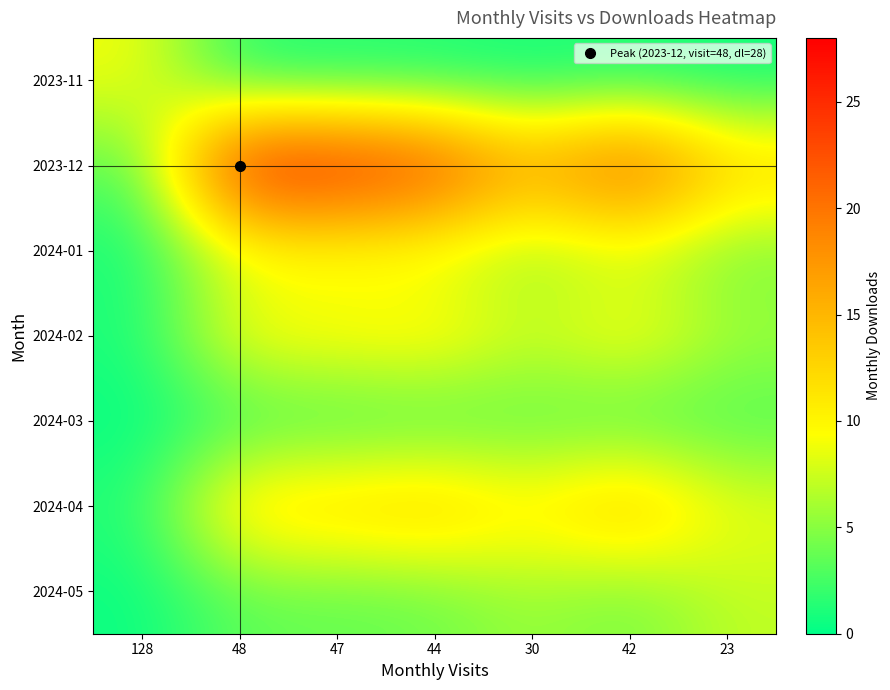

What is the total value across all series at 23?

42.6